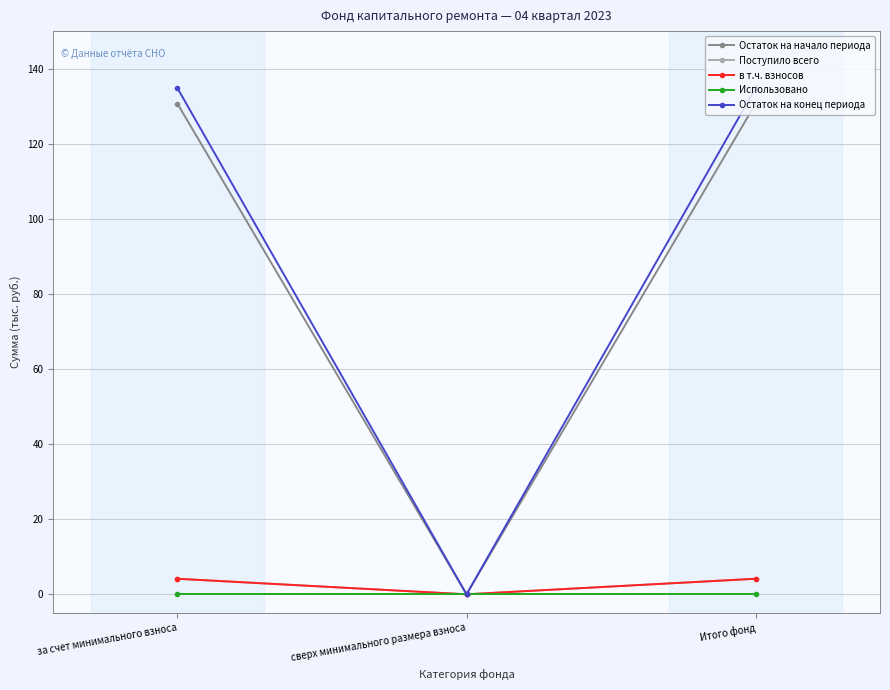

Is this an area chart (filled region under the line)?

No